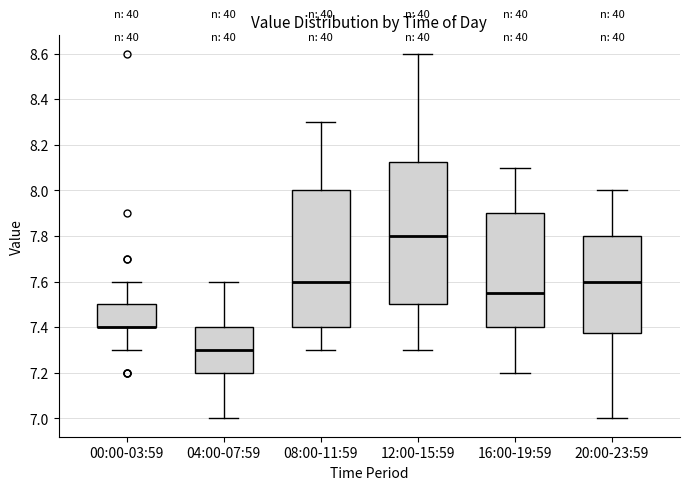

Reading left to right, read every box against the y-axis: the position of its median line, the range the box covers, and the ends of its whiskers. The values are not printed on the chart, so give them approximately, as read against the axis.

00:00-03:59: median 7.40 (drawn on the box's lower edge), box 7.40 to 7.50, whiskers 7.30 to 7.60
04:00-07:59: median 7.30, box 7.20 to 7.40, whiskers 7.00 to 7.60
08:00-11:59: median 7.60, box 7.40 to 8.00, whiskers 7.30 to 8.30
12:00-15:59: median 7.80, box 7.50 to 8.12, whiskers 7.30 to 8.60
16:00-19:59: median 7.56, box 7.40 to 7.90, whiskers 7.20 to 8.10
20:00-23:59: median 7.60, box 7.38 to 7.80, whiskers 7.00 to 8.00